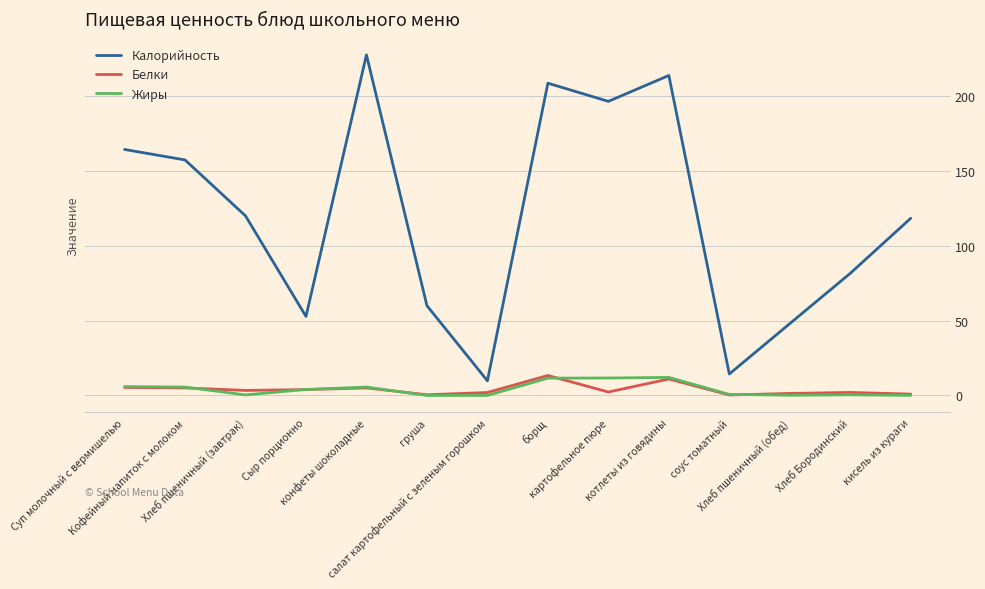

Which series has the widest spread of values?

Калорийность